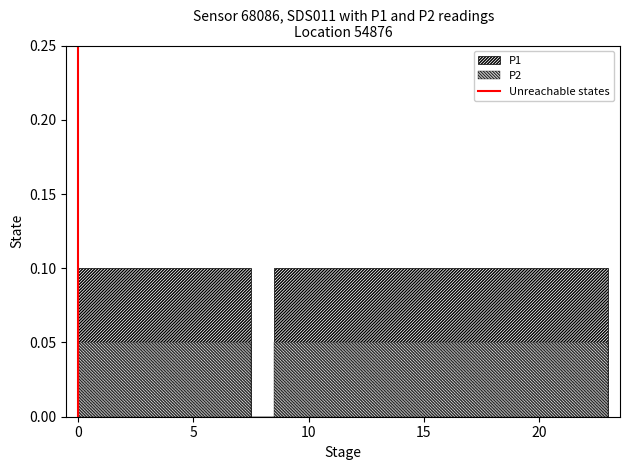

Count the values in the range 0 to 1.

2